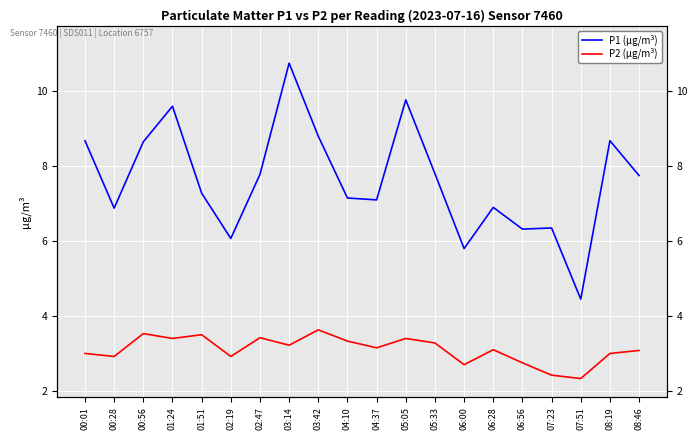

Reading left to right, transcribe all the data shown in this chart.

P1 (µg/m³): 00:01=8.7	00:28=6.9	00:56=8.7	01:24=9.6	01:51=7.3	02:19=6.1	02:47=7.8	03:14=10.8	03:42=8.8	04:10=7.2	04:37=7.1	05:05=9.8	05:33=7.8	06:00=5.8	06:28=6.9	06:56=6.3	07:23=6.3	07:51=4.5	08:19=8.7	08:46=7.8
P2 (µg/m³): 00:01=3.0	00:28=2.9	00:56=3.5	01:24=3.4	01:51=3.5	02:19=2.9	02:47=3.4	03:14=3.2	03:42=3.6	04:10=3.3	04:37=3.1	05:05=3.4	05:33=3.3	06:00=2.7	06:28=3.1	06:56=2.8	07:23=2.4	07:51=2.3	08:19=3.0	08:46=3.1